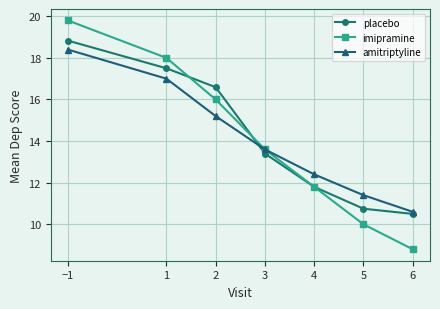

What is the difference between the maximum and second lowest values in the placebo series?

8.1